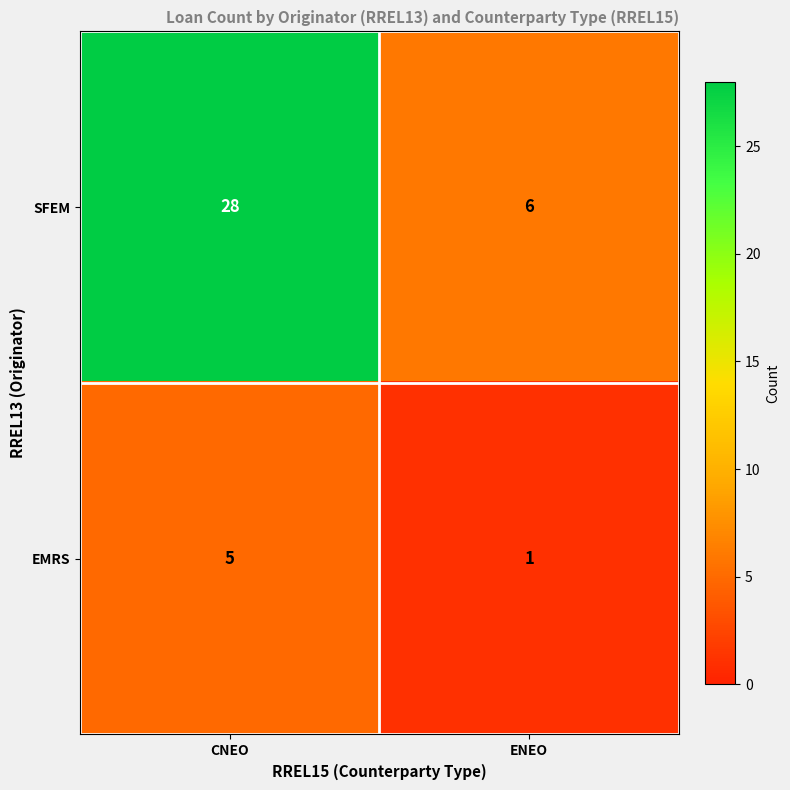

How many series are shown in this chart?

2